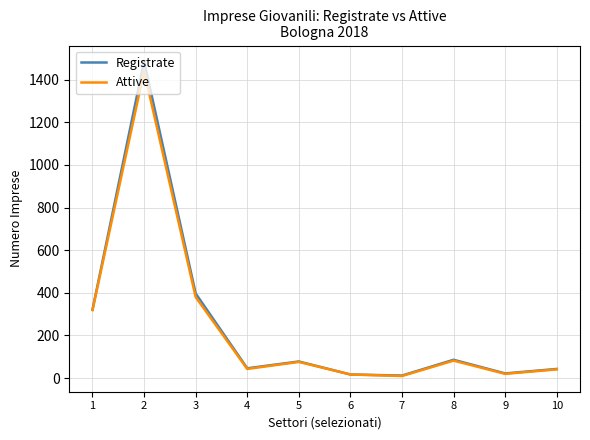

What is the highest value of the Registrate series?

1486